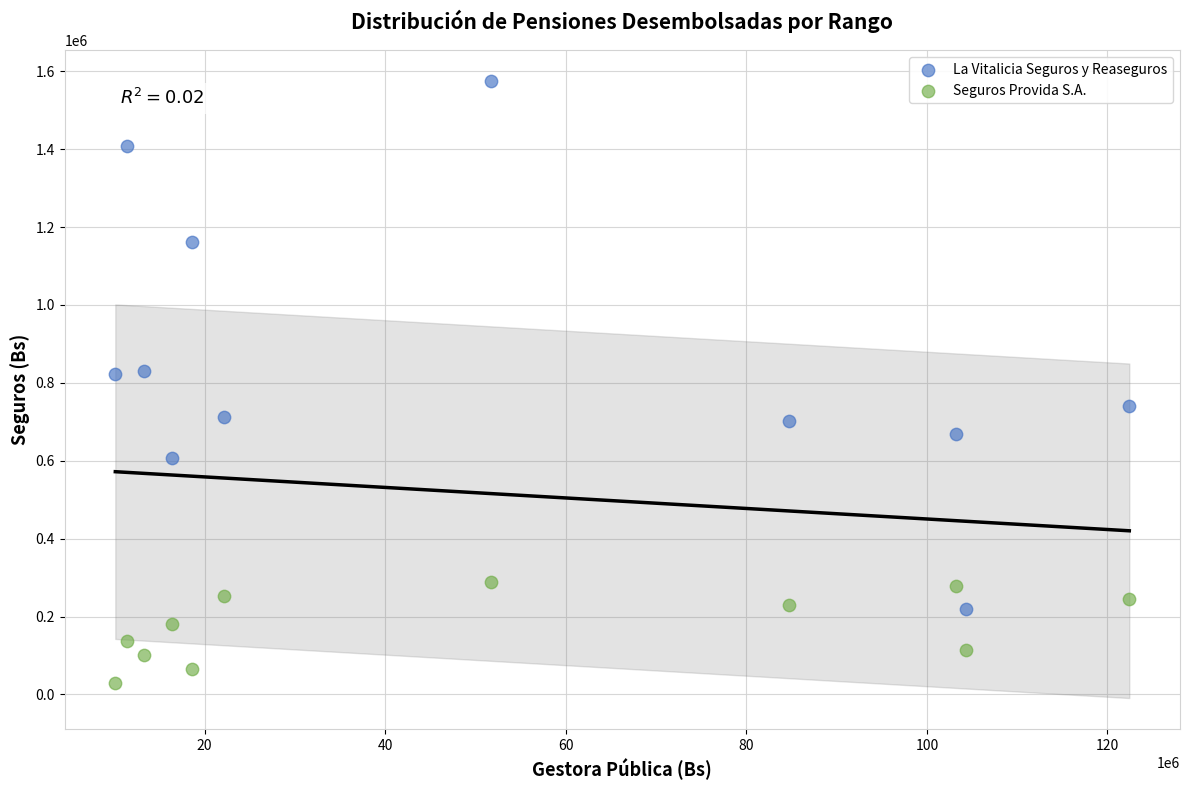

What are all the series names shown in the legend?

La Vitalicia Seguros y Reaseguros, Seguros Provida S.A.